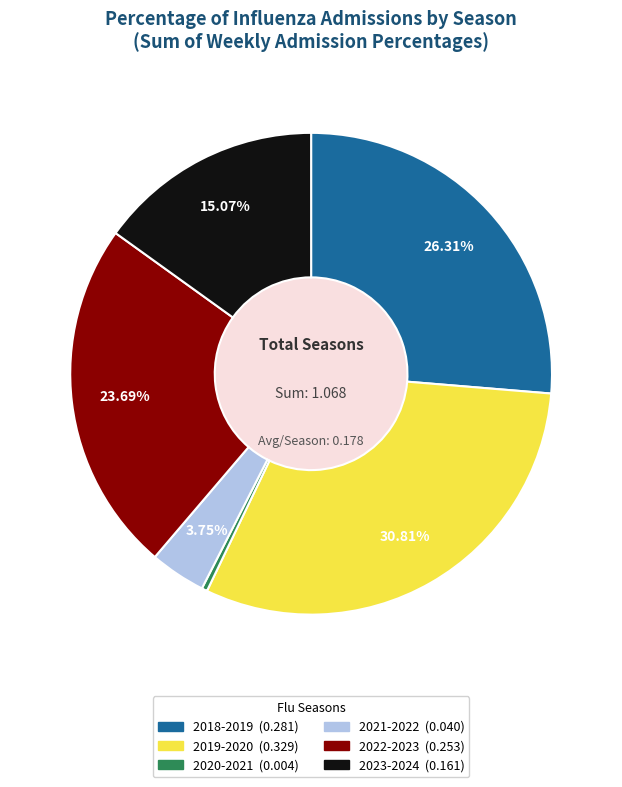

To the nearest percent, what is the average slice percentage?

17%